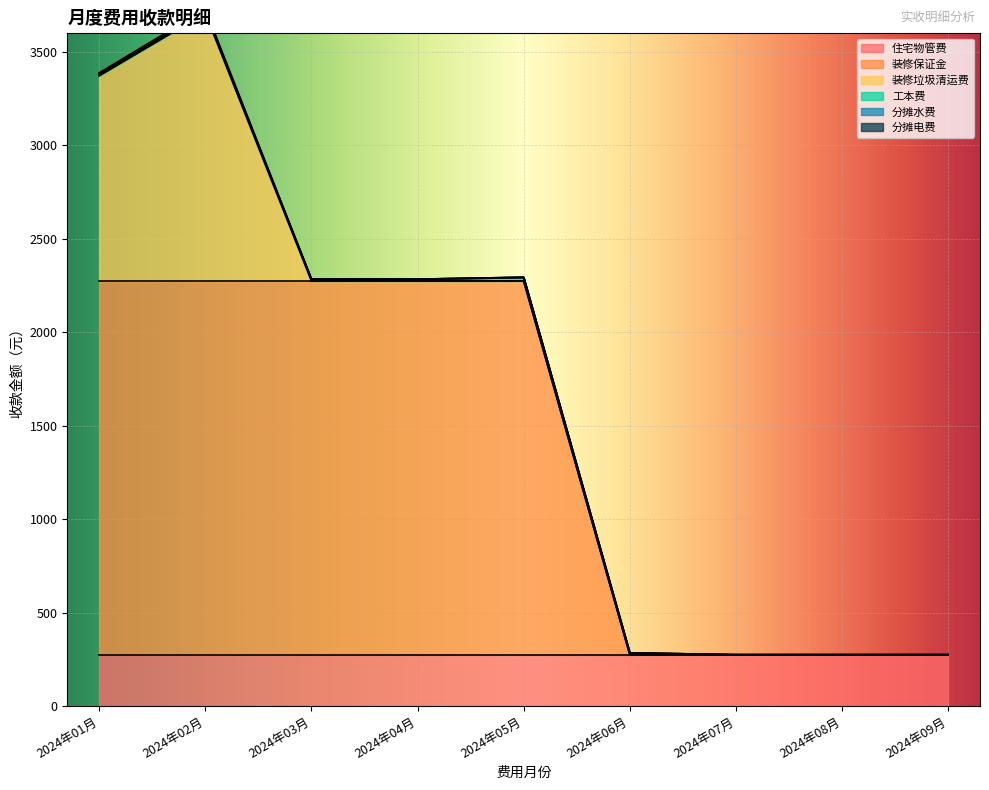

At how many categories does at least one series exceed 365?

5